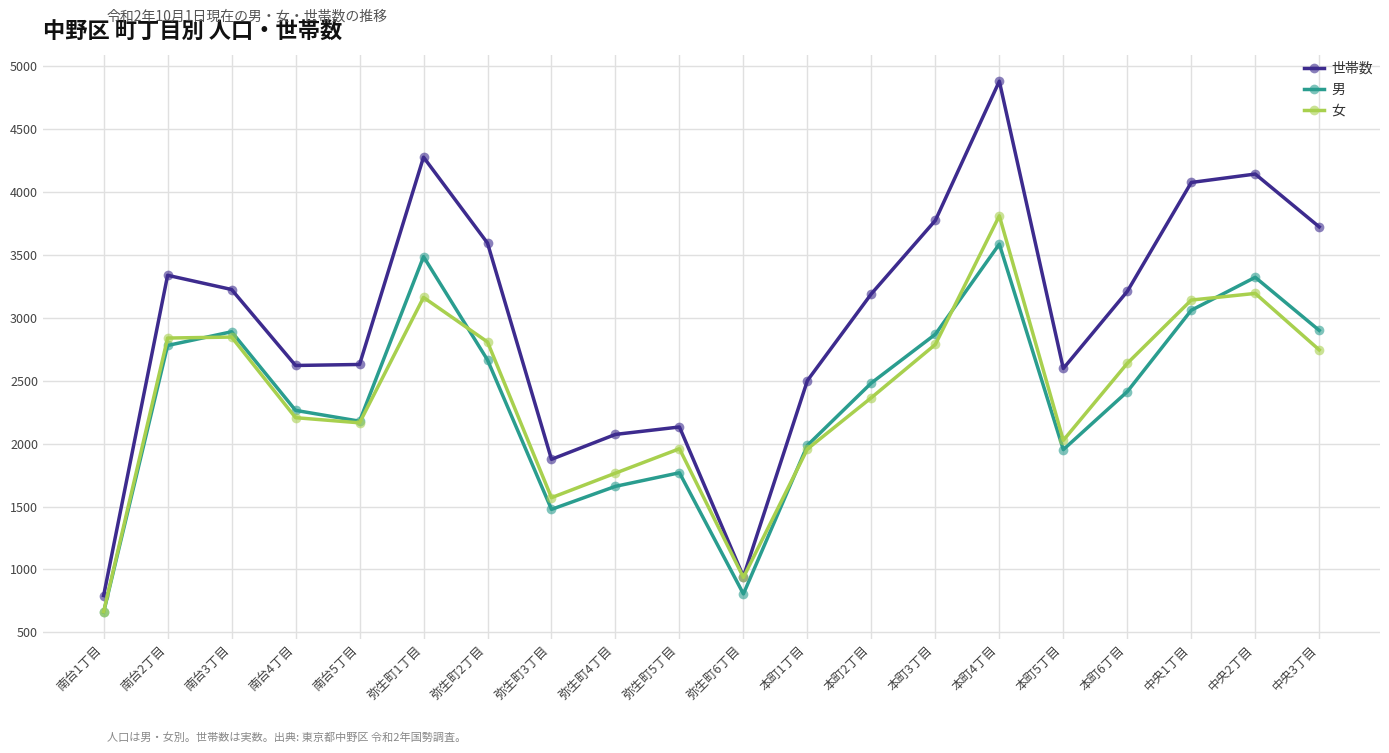

True or false: 世帯数 has more than 0 points higher than both neighbors.

True